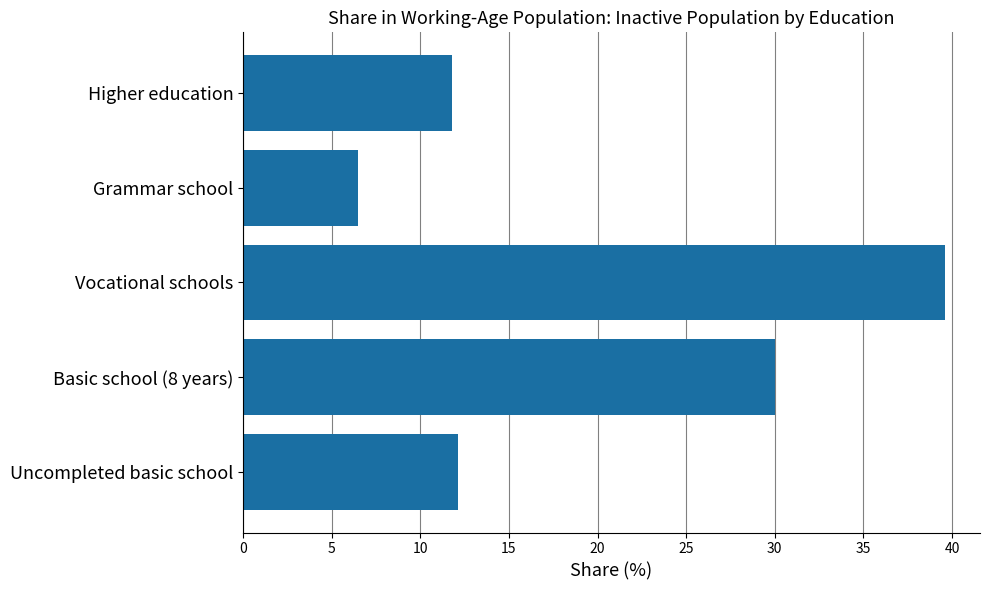

The chart shows a value of 17.6 at Higher education. True or false?

False